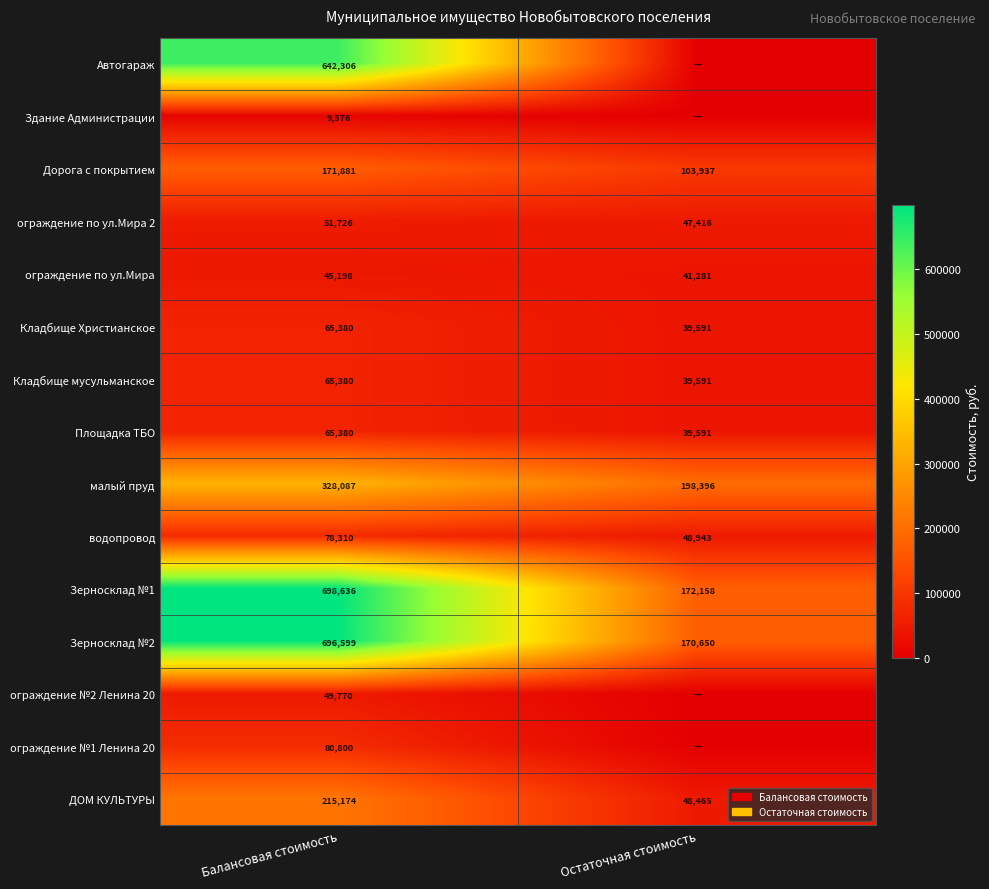

What value does the ДОМ КУЛЬТУРЫ series have at Остаточная стоимость?

48465